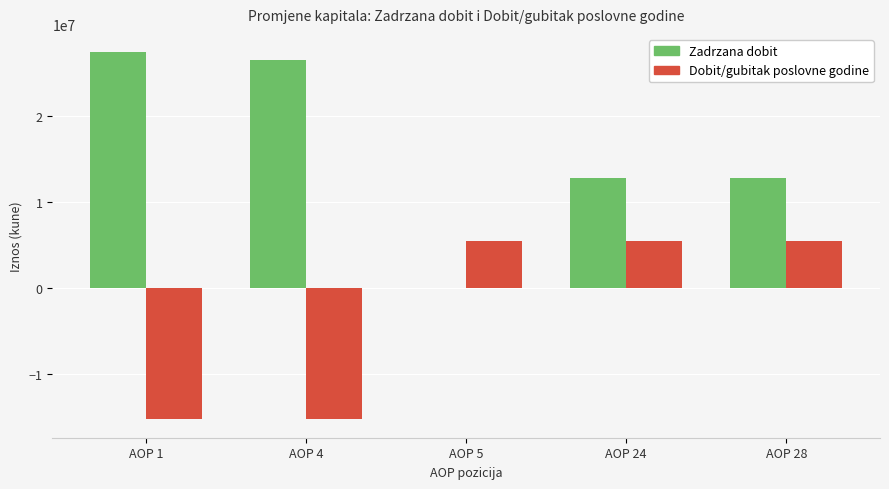

Is it true that Zadrzana dobit equals 27425943 at AOP 1?

True